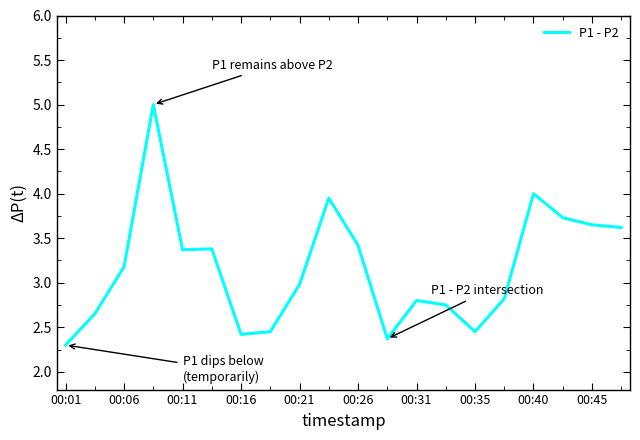

What is the difference between the maximum and minimum values?

2.7